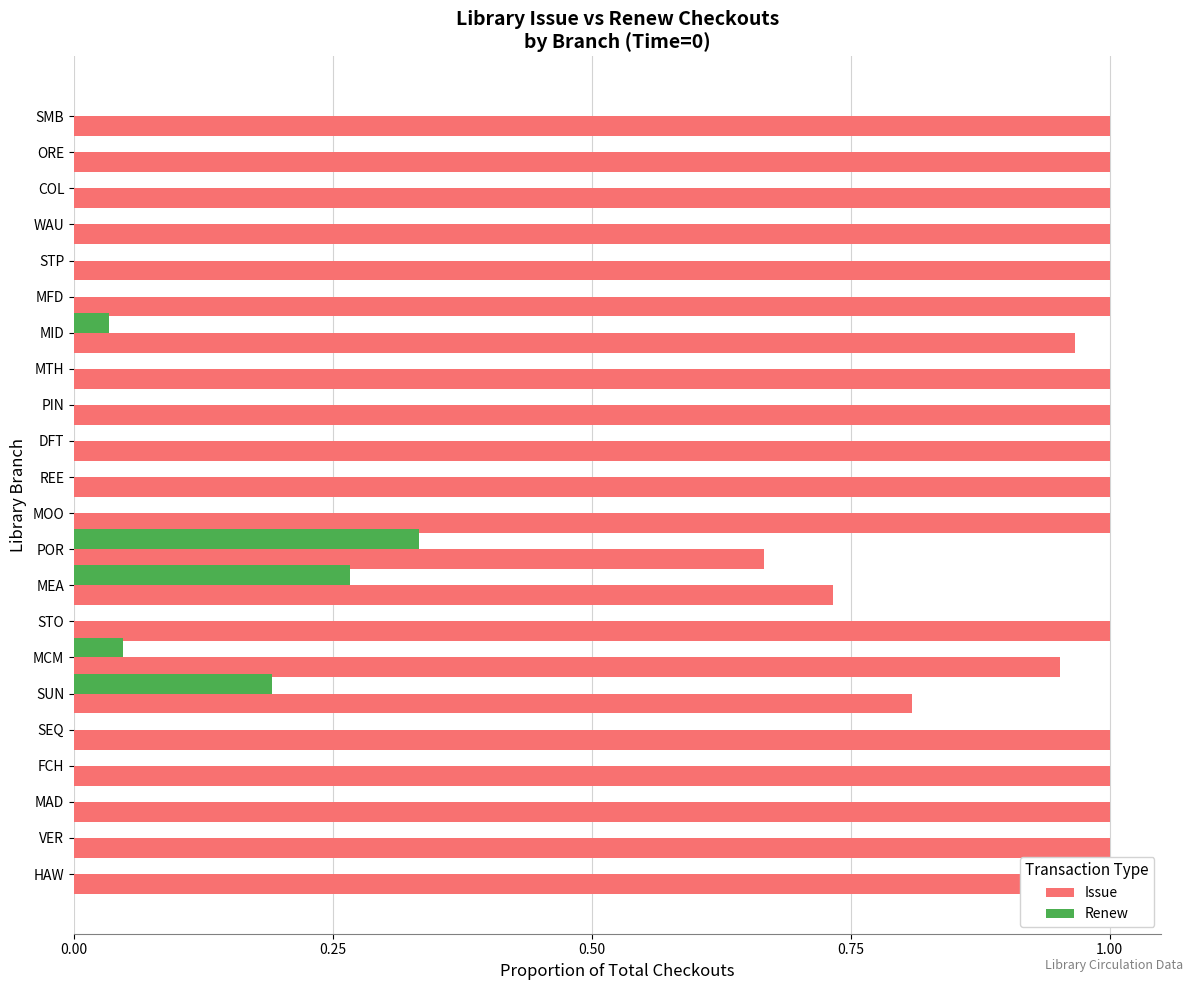

What is the total value across all series at REE?

1.0